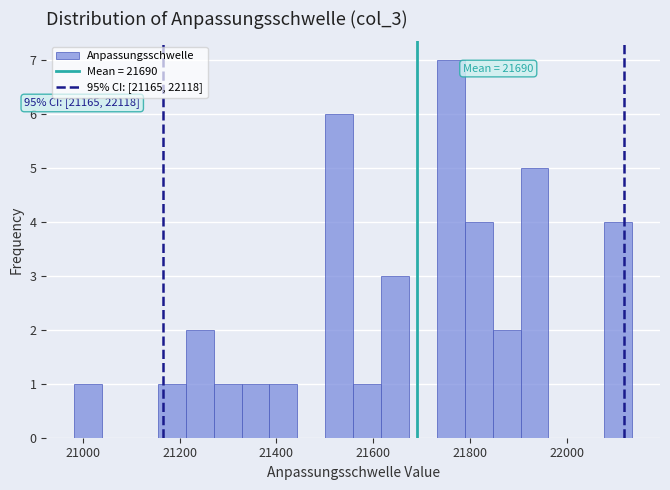

Read against the x-axis, roughly where is the centre of the tallest bar?

21760